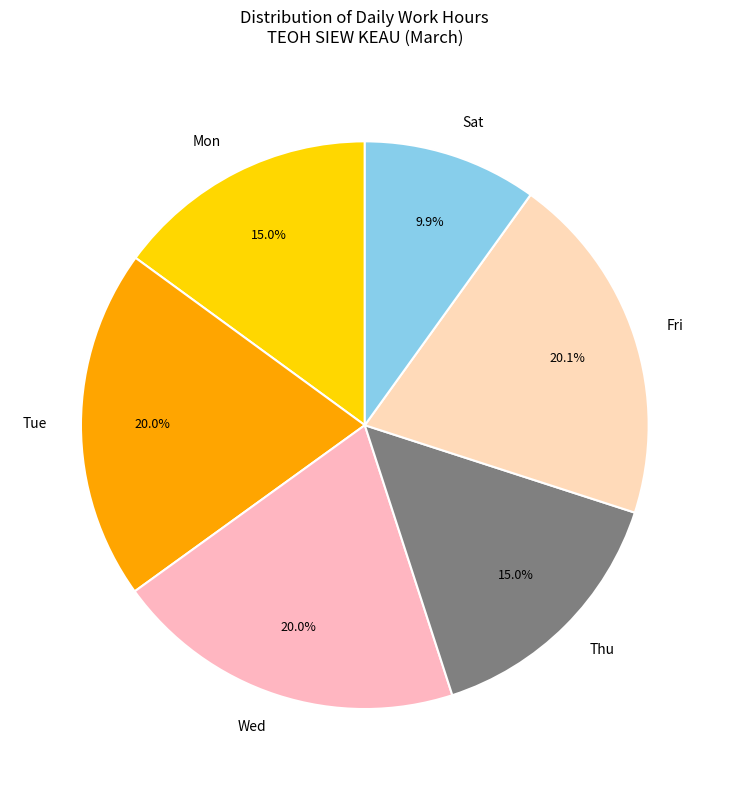

Does any single category account for the majority?

No